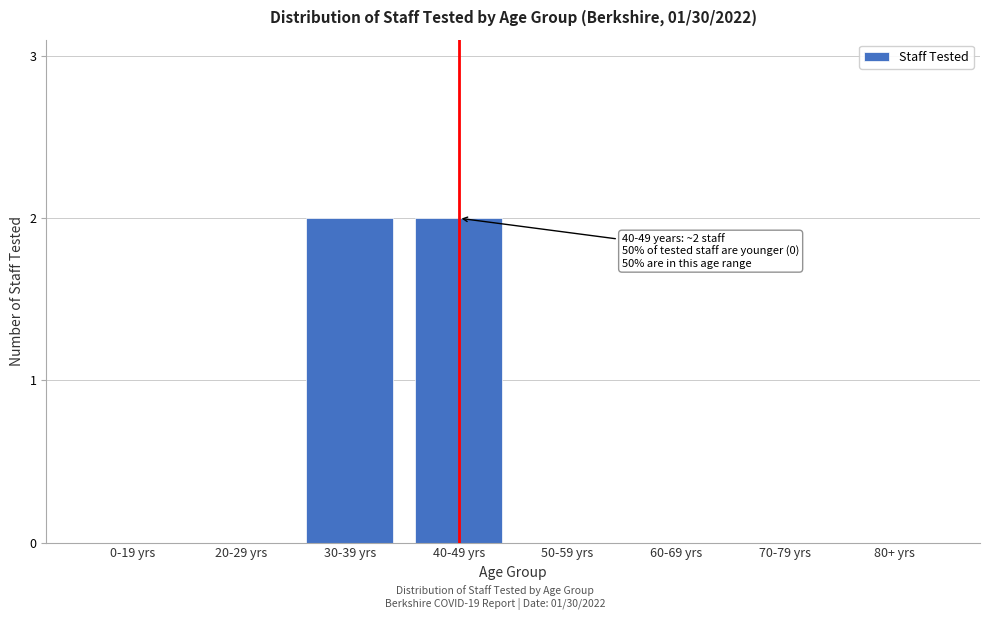

Reading left to right, transcribe all the data shown in this chart.

0-19 yrs=0	20-29 yrs=0	30-39 yrs=2	40-49 yrs=2	50-59 yrs=0	60-69 yrs=0	70-79 yrs=0	80+ yrs=0